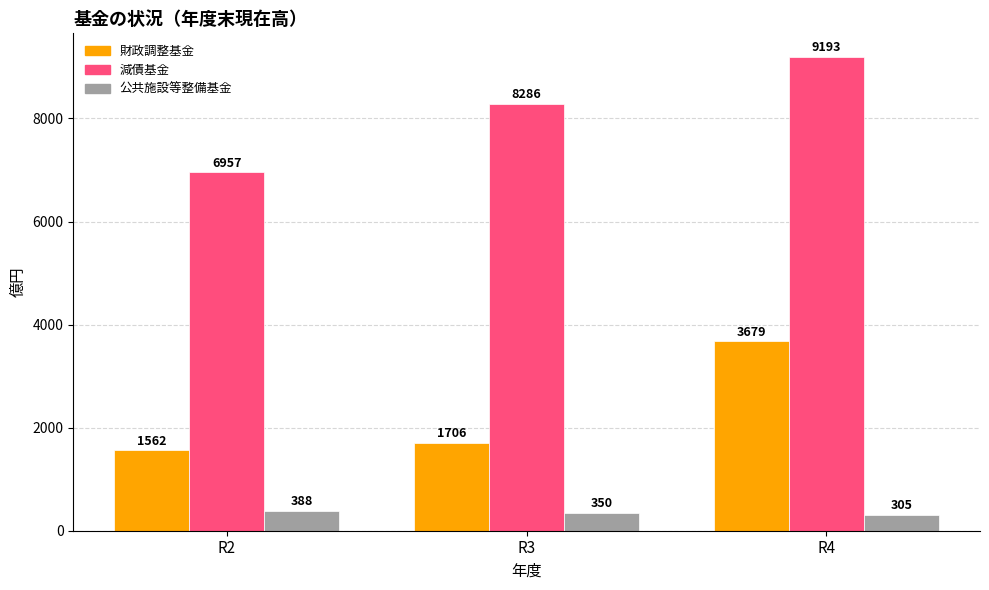

At which label does 公共施設等整備基金 first exceed 350?

R2